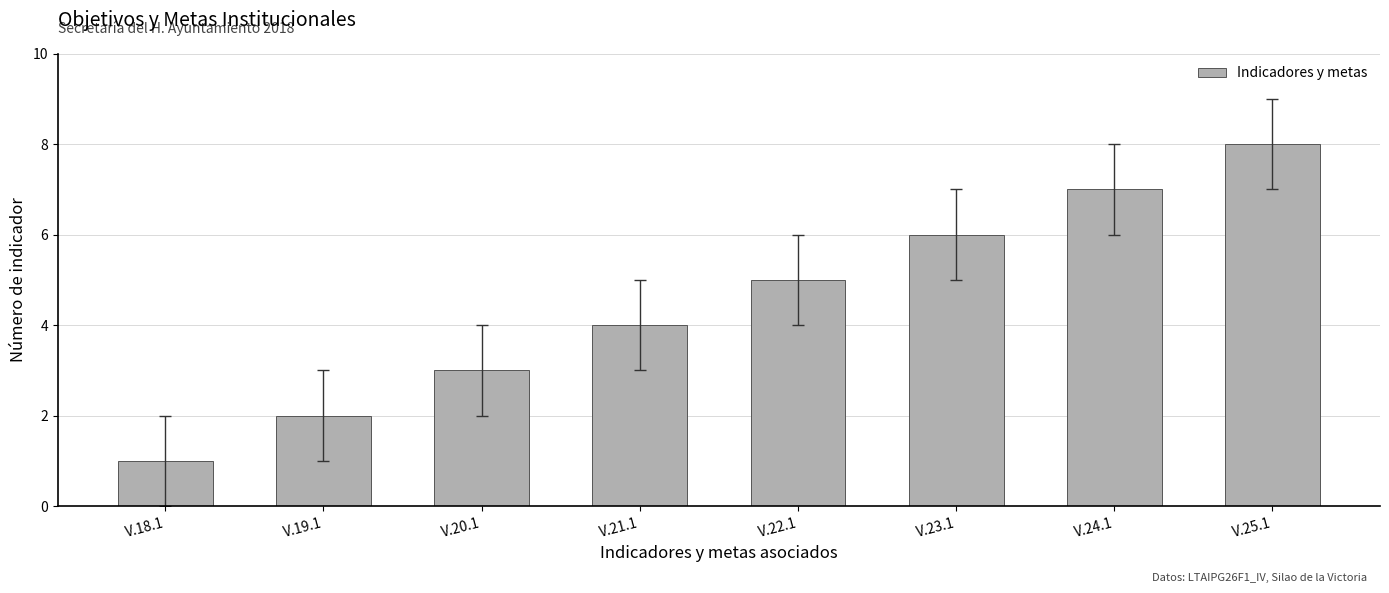

What is the approximate value at V.23.1?

6